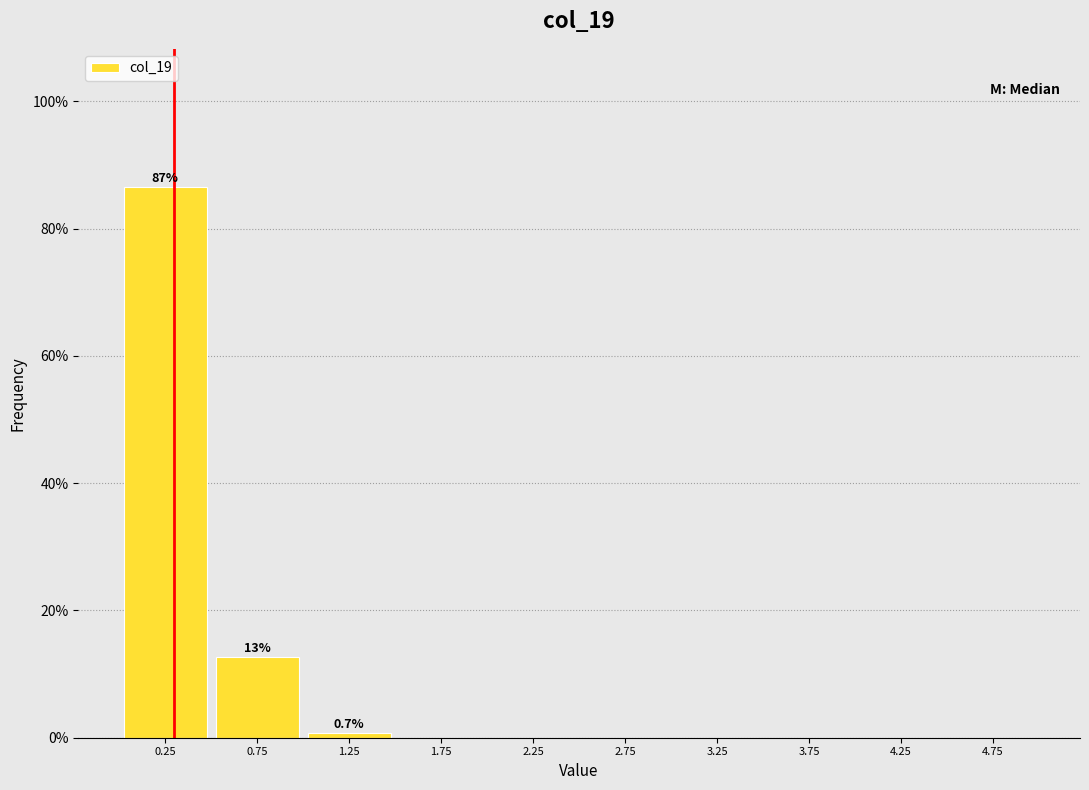

Over which range of the x-axis is the bar tallest?

0.0 to 0.5